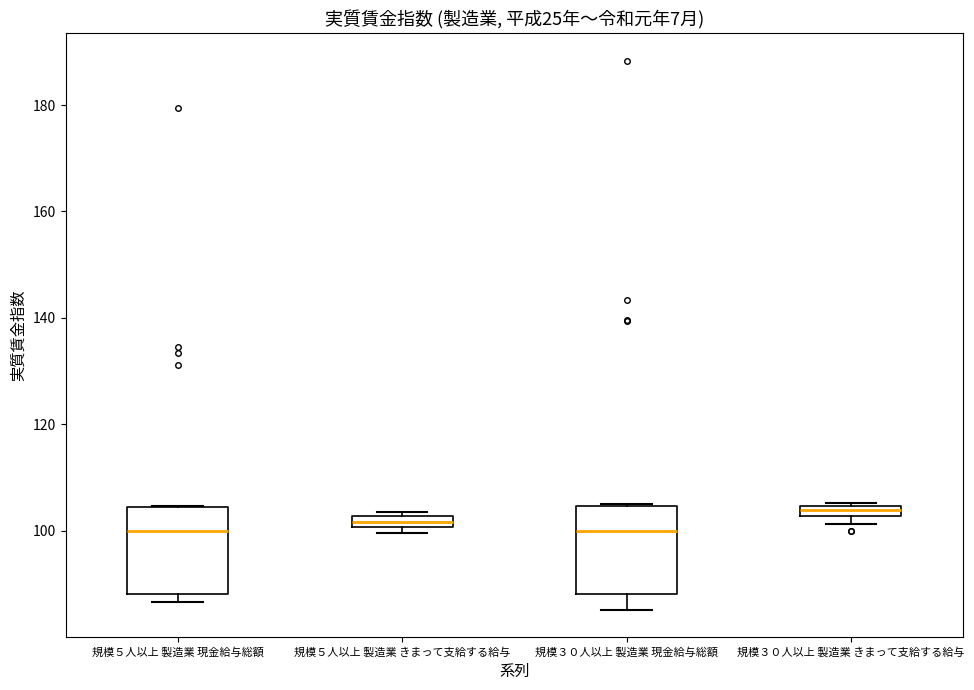

Where is the upper edge of the box for 規模５人以上 製造業 きまって支給する給与 on the y-axis? The values are not printed on the chart, so give them approximately, as read against the axis.

102